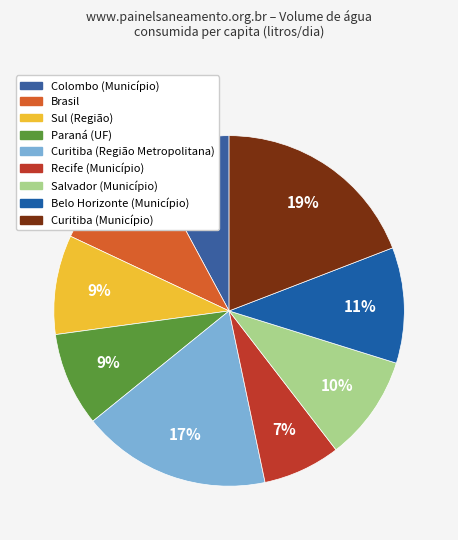

Does Curitiba (Região Metropolitana) account for over 50% of the chart?

No